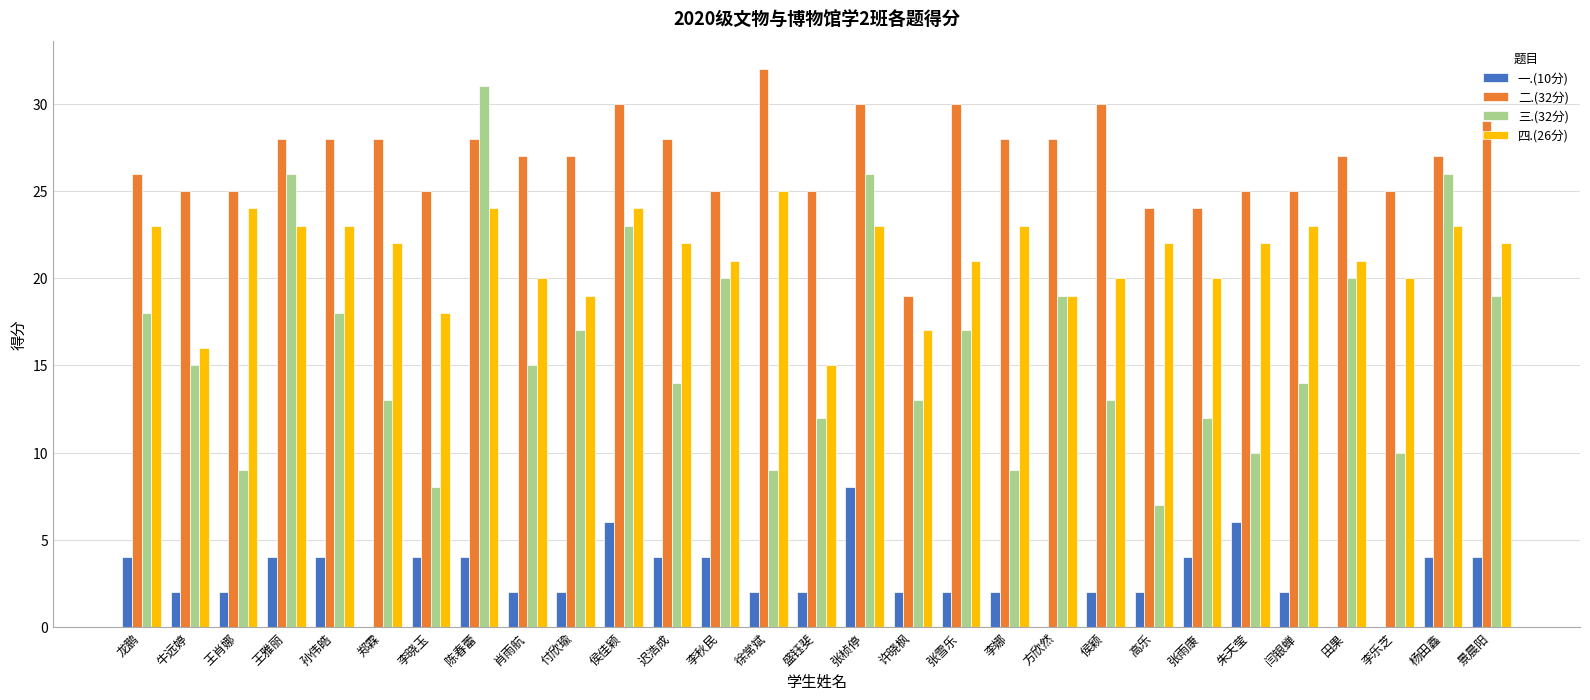

What is the sum of all 一.(10分) values?

84